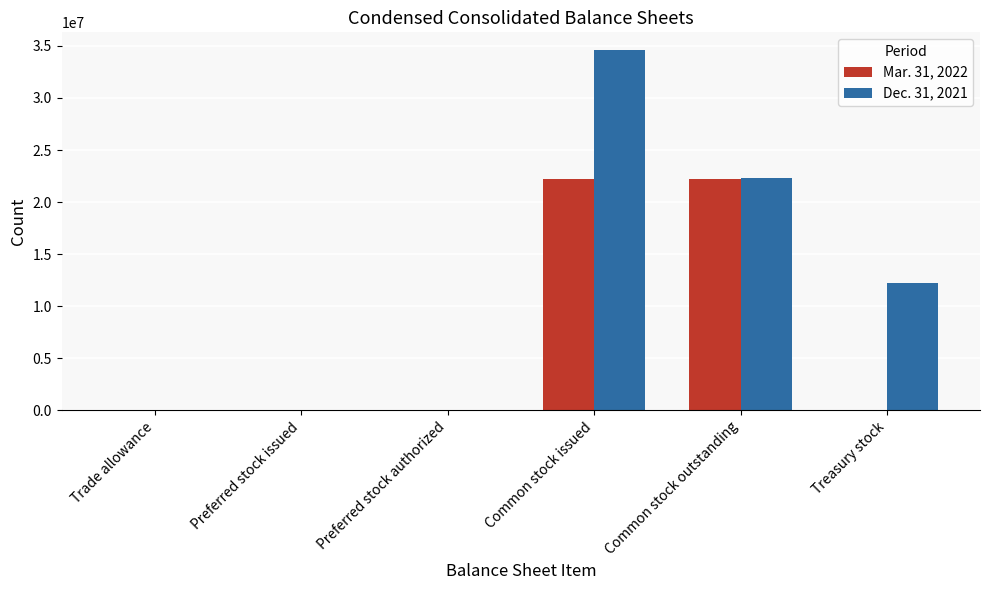

At which category is the sum across all series the highest?

Common stock issued